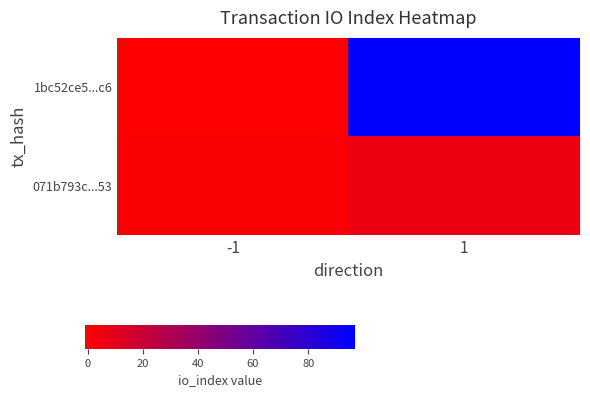

Reading right to left, list all the values displayed in this chart.

1bc52ce5...c6: 1=97	-1=-1
071b793c...53: 1=6	-1=1